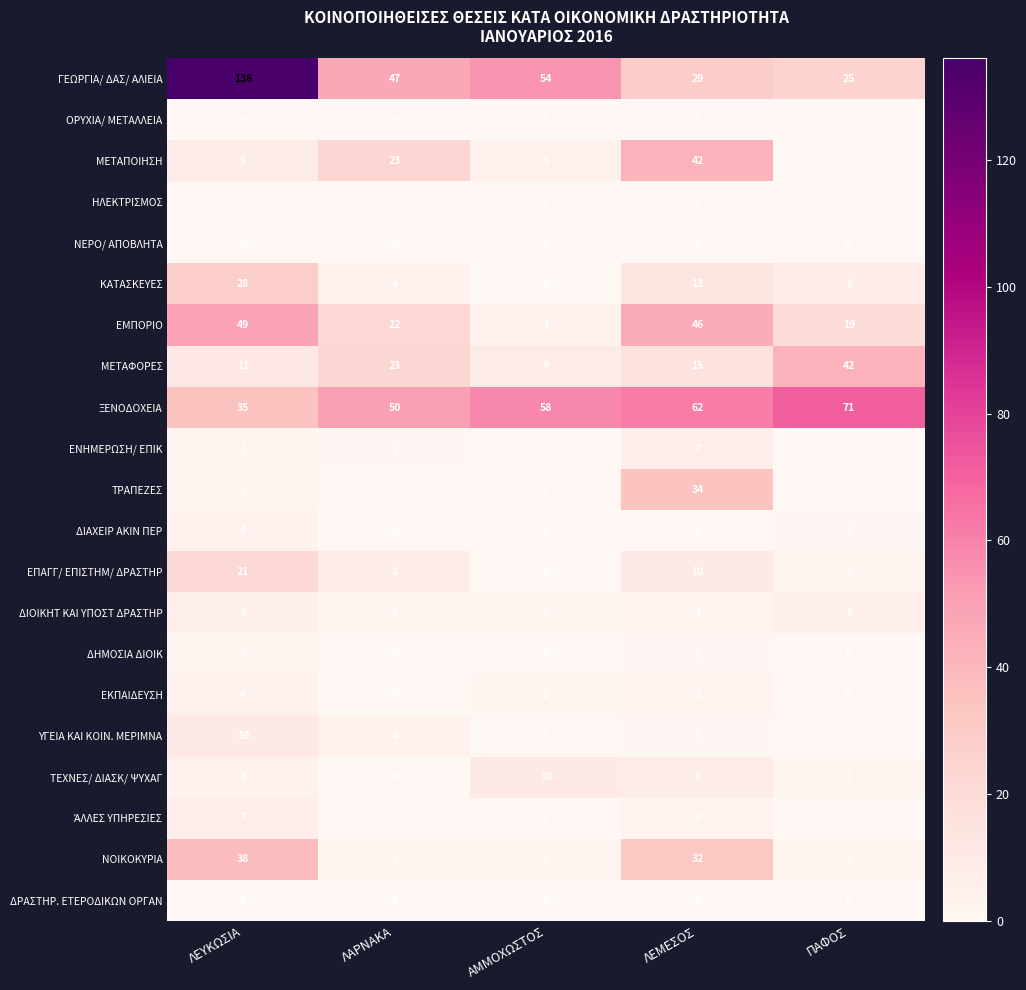

What is the average value of the ΤΡΑΠΕΖΕΣ series?

7